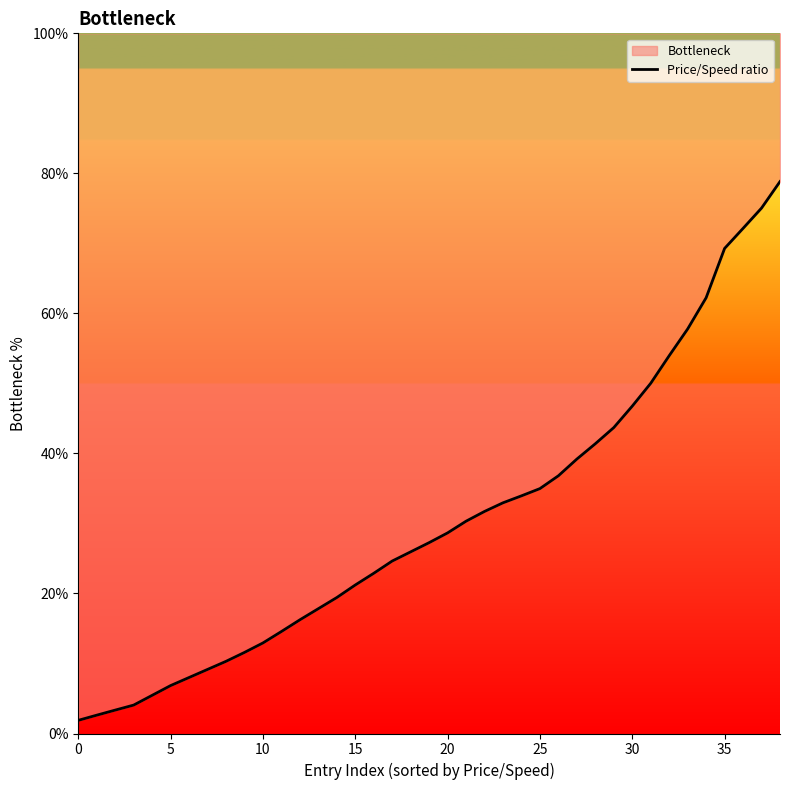

Which has a higher value, 34 or 15?

34